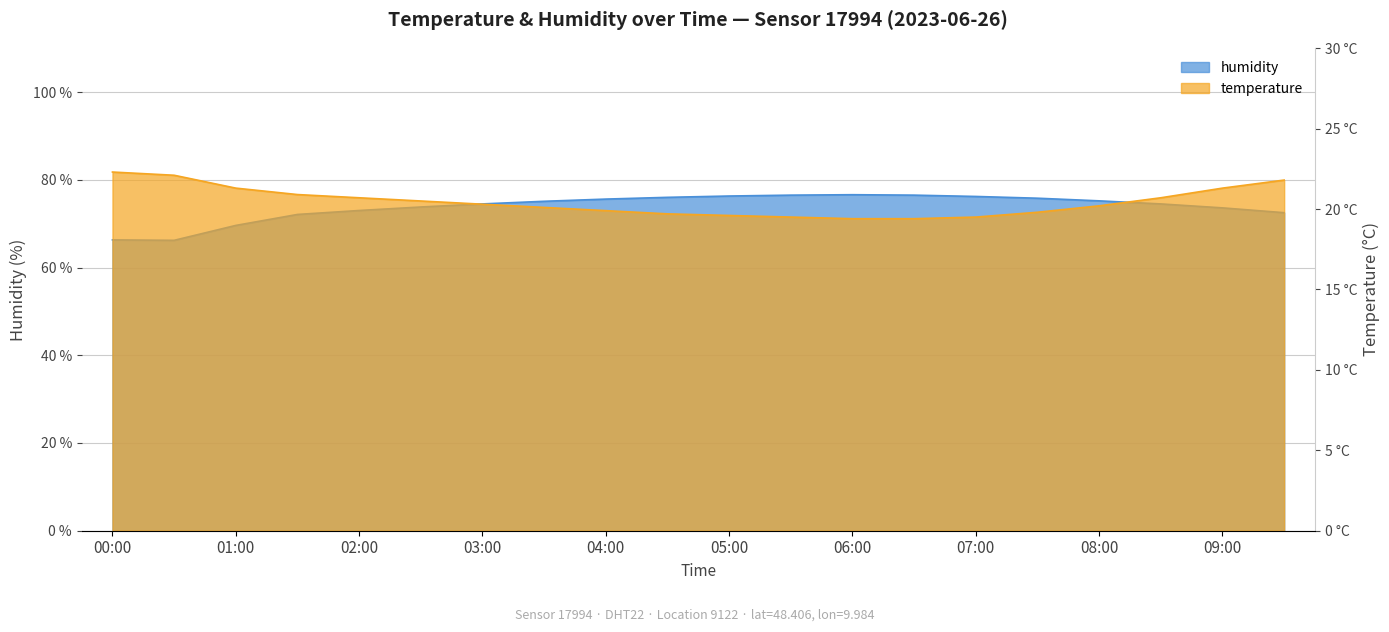

In humidity, how many points are lower than both neighbors (excluding endpoints)?

1